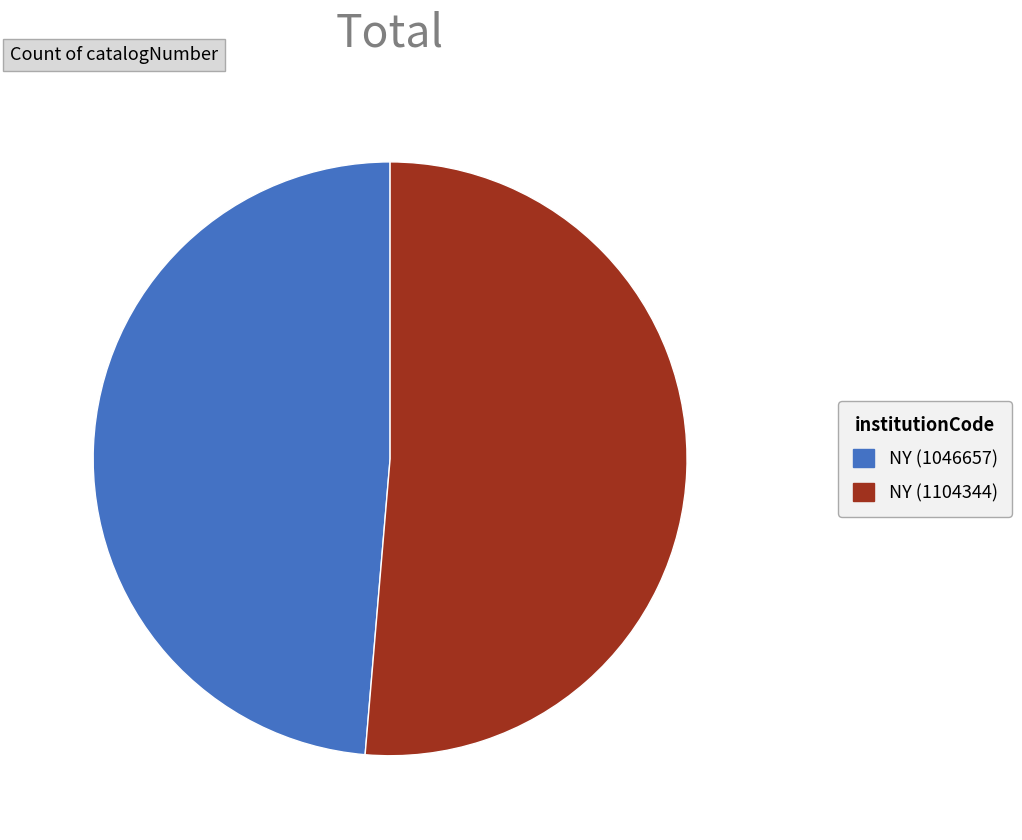

Does any single category account for the majority?

Yes